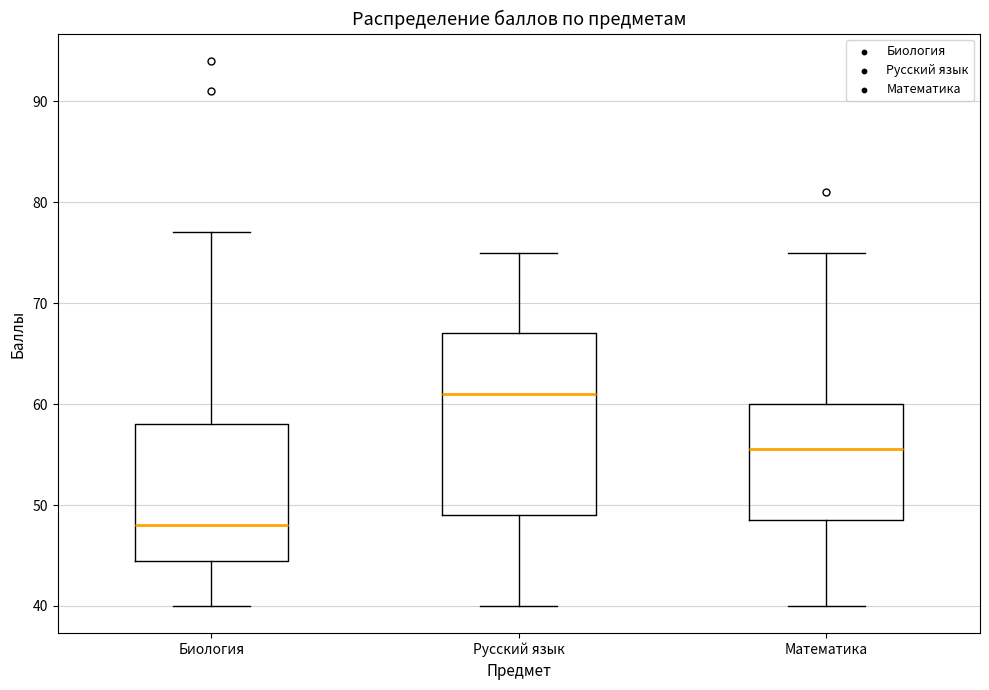

Comparing the boxes themselves (not the whiskers), which one is the tallest?

Русский язык